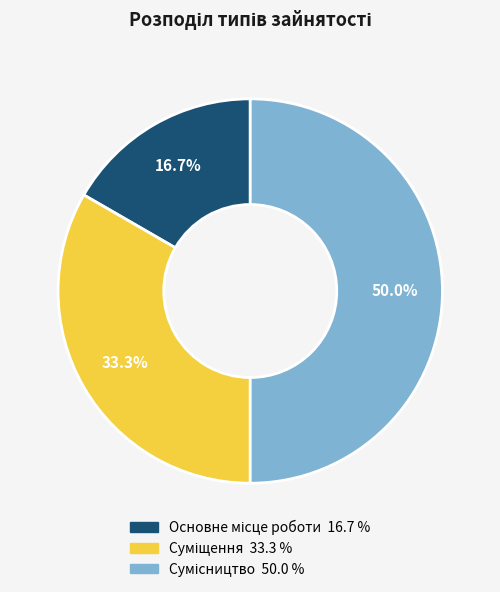

How many segments does this pie chart have?

3